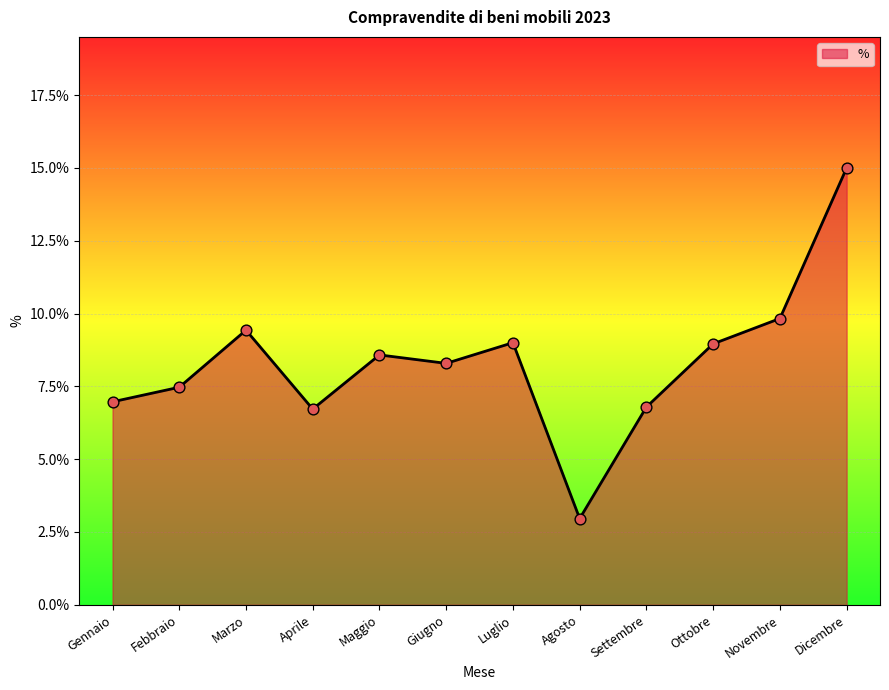

Which has a higher value, Giugno or Luglio?

Luglio